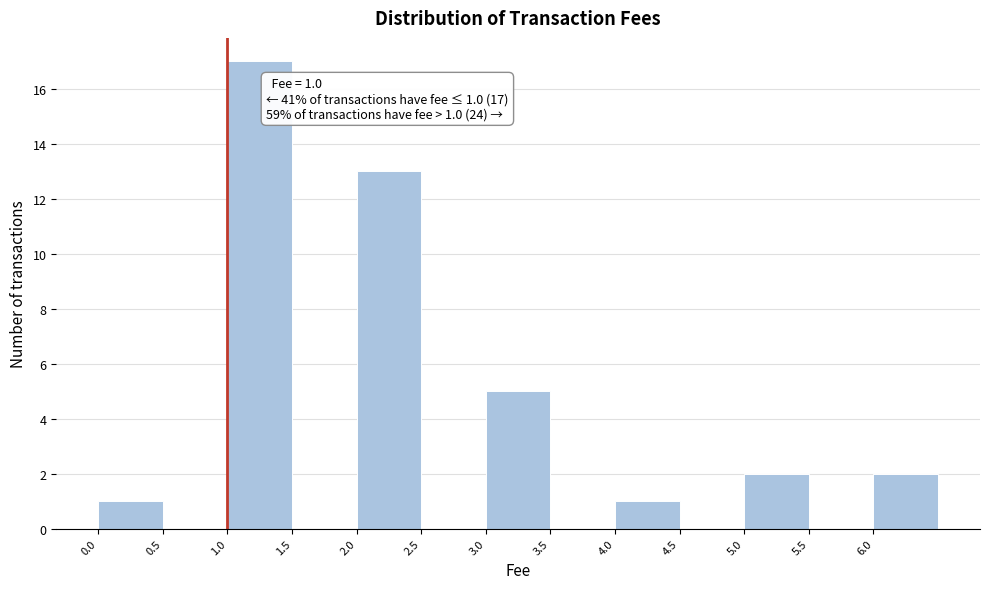

Over which range of the x-axis is the bar tallest?

1.0 to 1.5